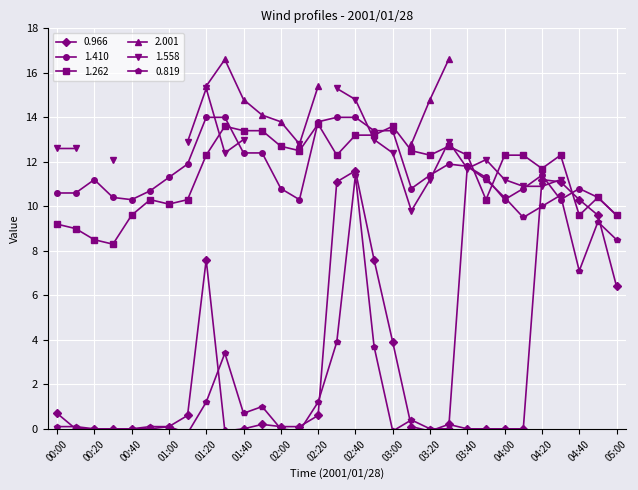

At which label does 0.966 reach its minimum?

01:30